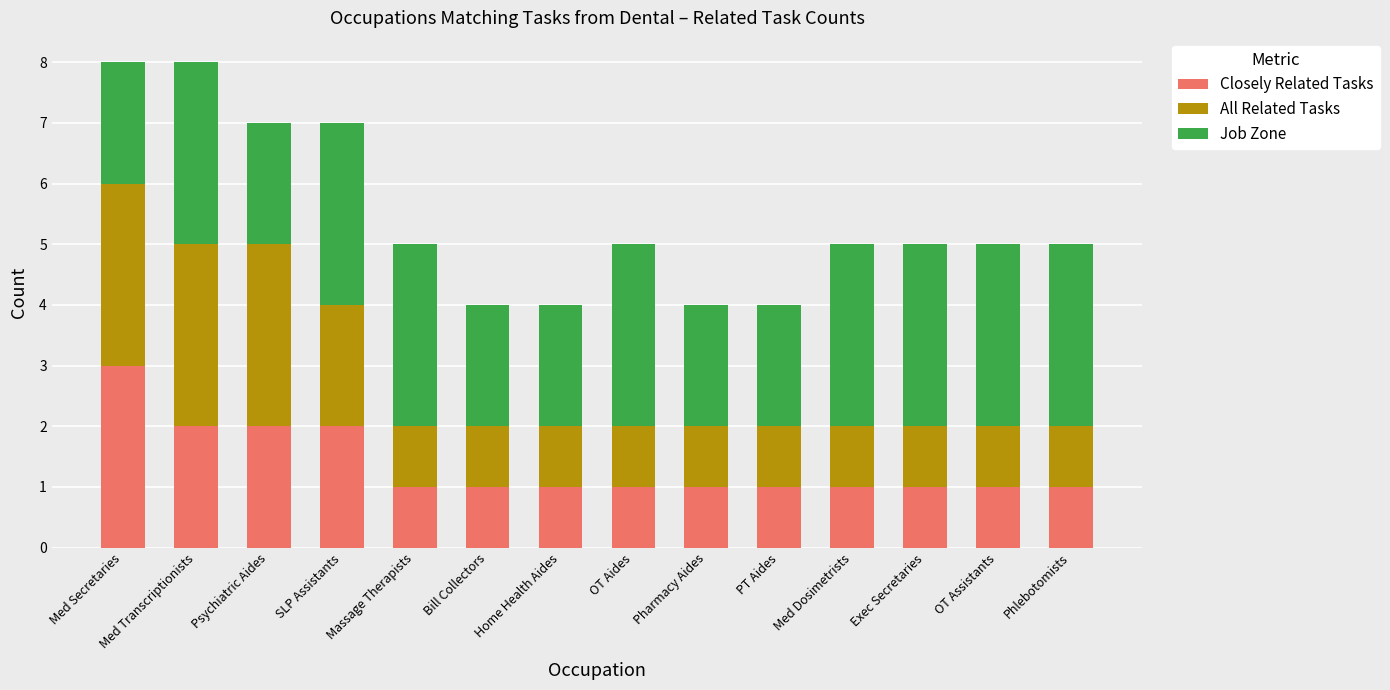

What is the highest value of the Closely Related Tasks series?

3